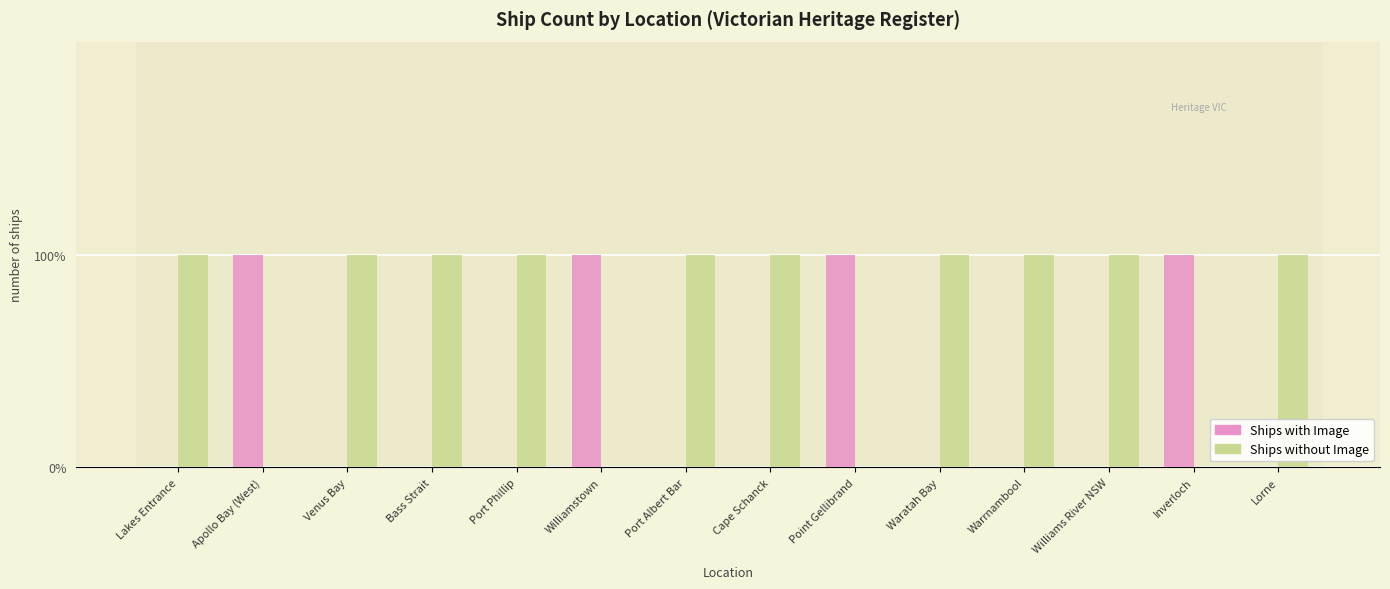

Rank the series by their average value, from lowest to highest.

Ships with Image, Ships without Image